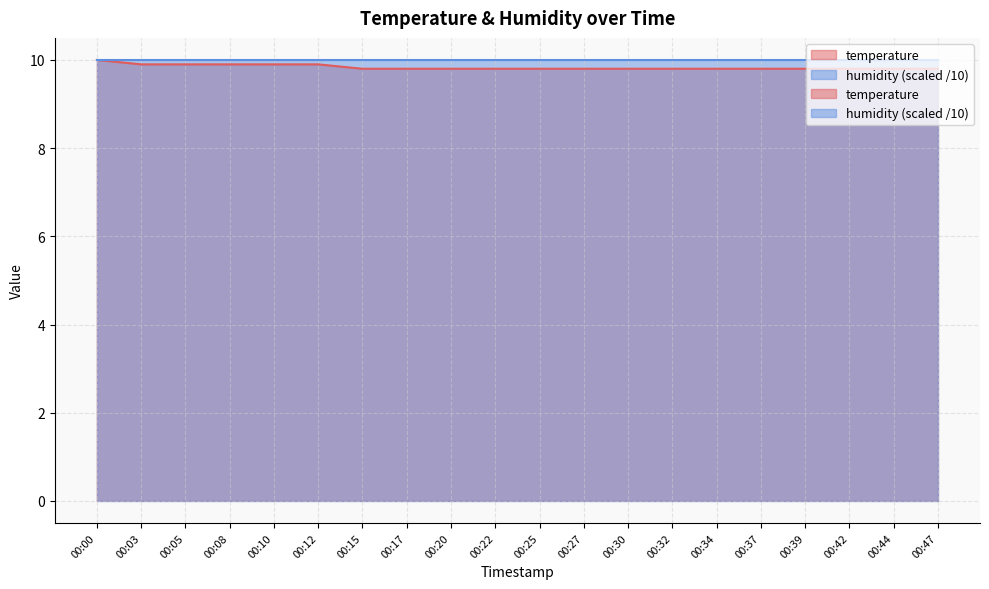

Reading left to right, list all the values displayed in this chart.

00:00=10.0	00:03=9.9	00:05=9.9	00:08=9.9	00:10=9.9	00:12=9.9	00:15=9.8	00:17=9.8	00:20=9.8	00:22=9.8	00:25=9.8	00:27=9.8	00:30=9.8	00:32=9.8	00:34=9.8	00:37=9.8	00:39=9.8	00:42=9.8	00:44=9.8	00:47=9.8